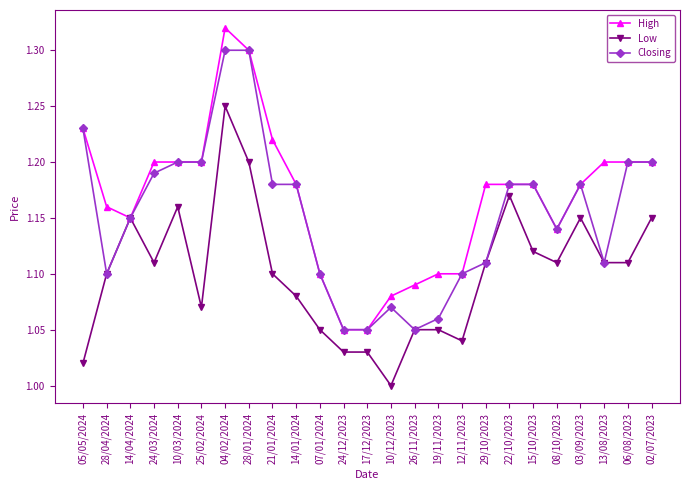

The Closing series shows 1.9 at 13/08/2023. True or false?

False